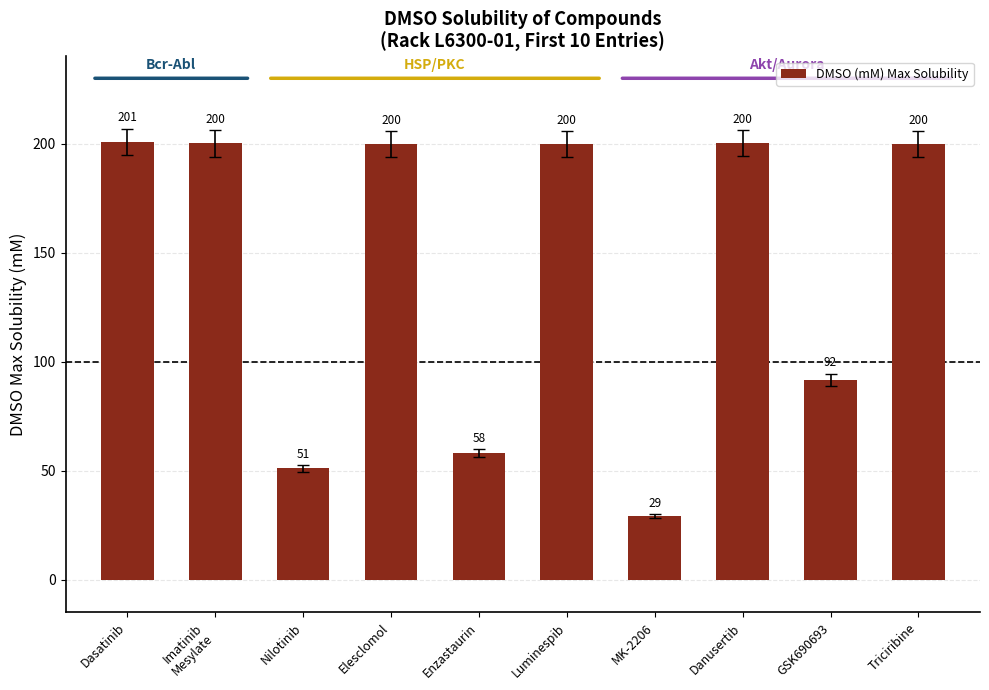

What position from the left is Luminespib?

6